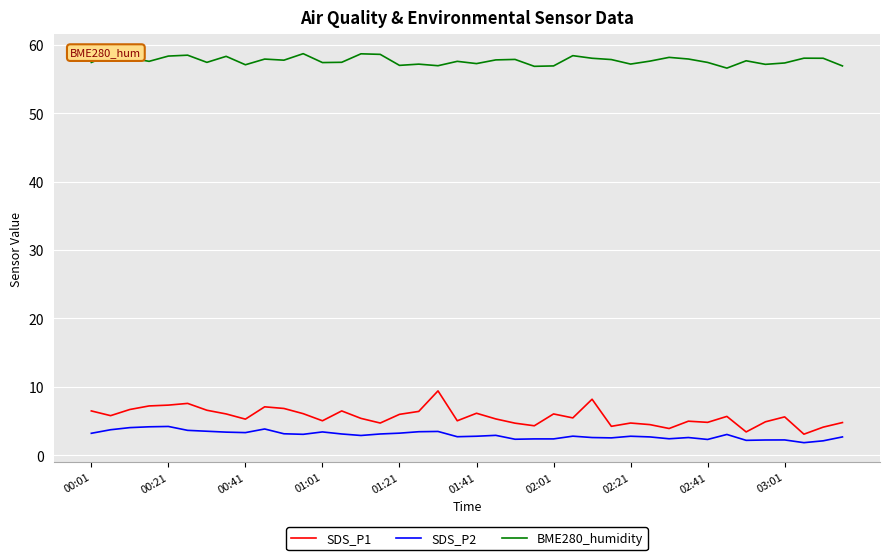

Which series has the widest spread of values?

SDS_P1